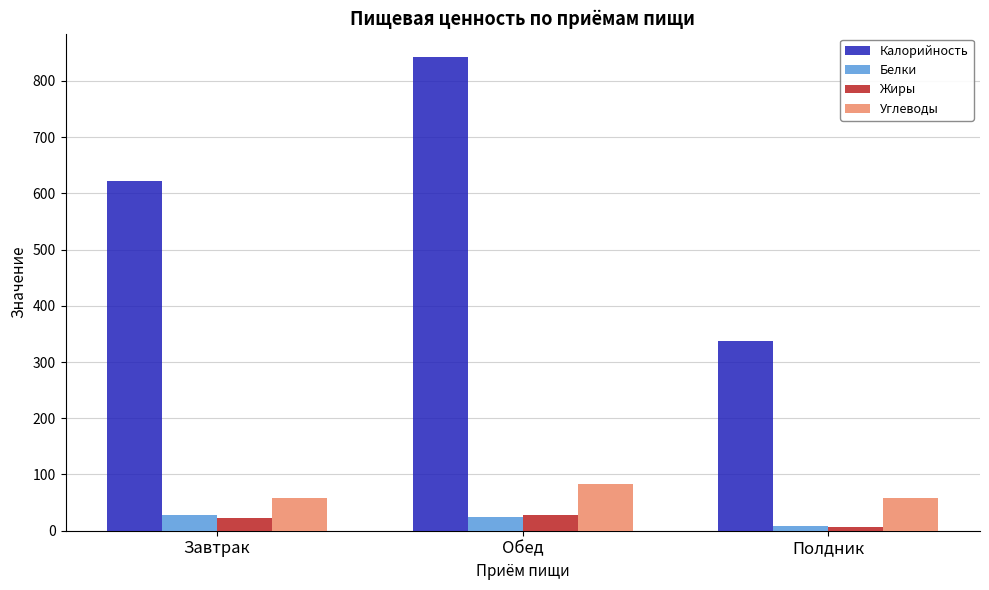

What is the approximate value of Калорийность at Завтрак?

622.4